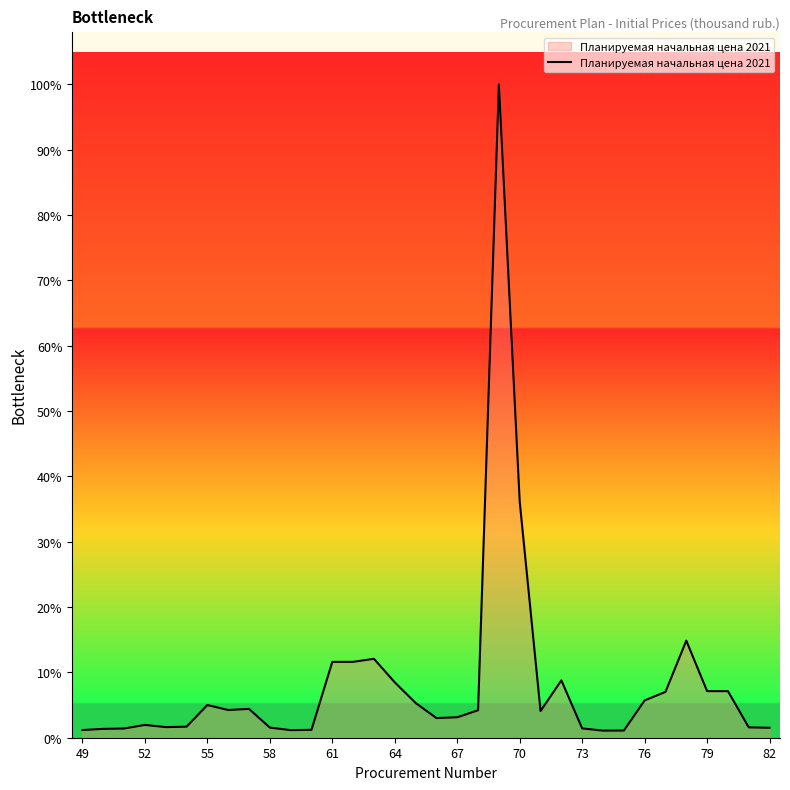

Does the chart have visible grid lines?

No